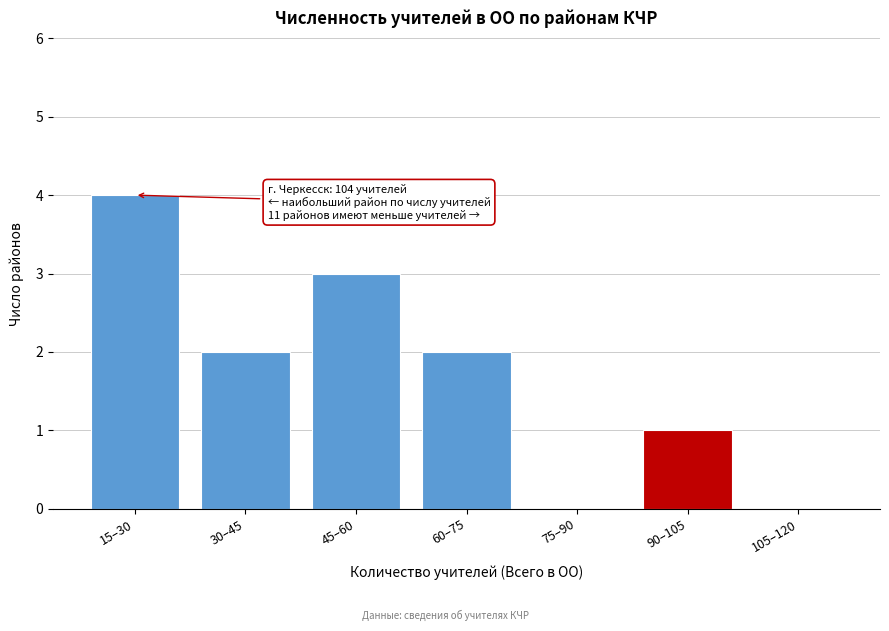

Reading left to right, list all the values displayed in this chart.

15–30=4	30–45=2	45–60=3	60–75=2	75–90=0	90–105=1	105–120=0